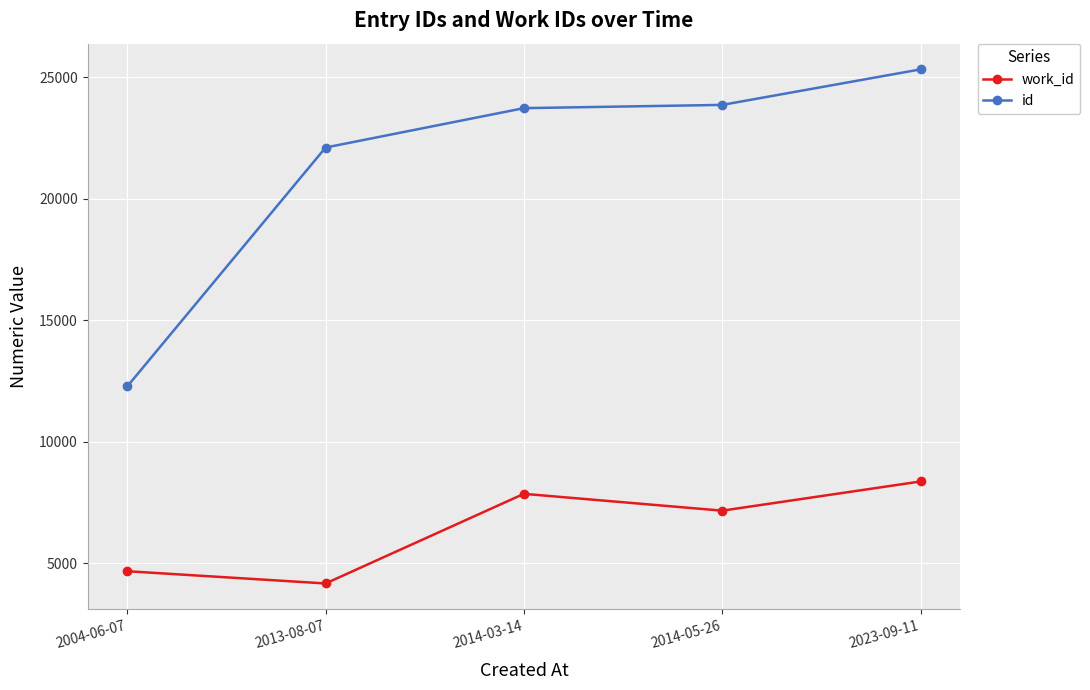

How many work_id values are between 4671 and 7856?

3